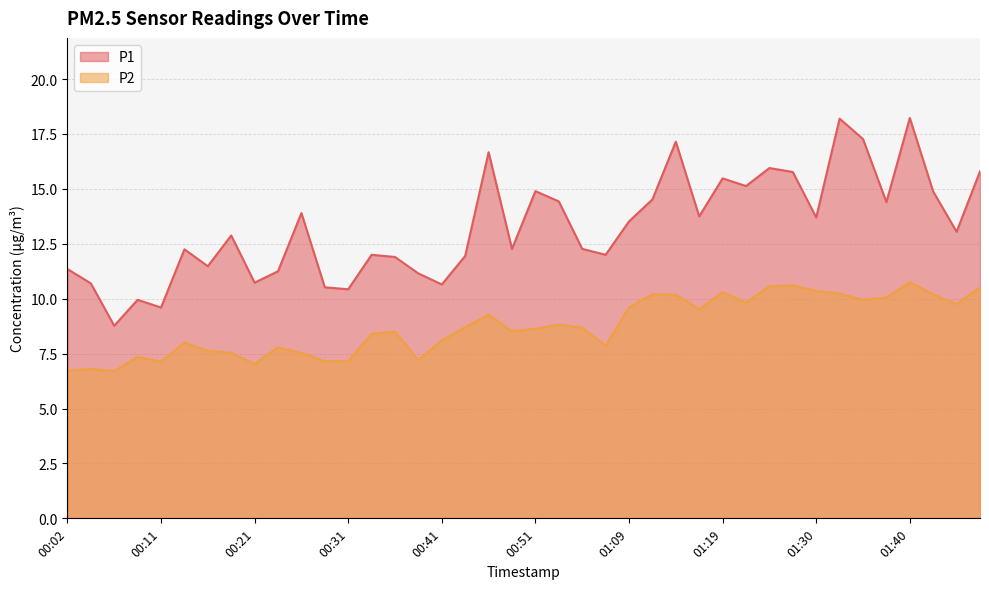

What position from the left is 00:28?

12